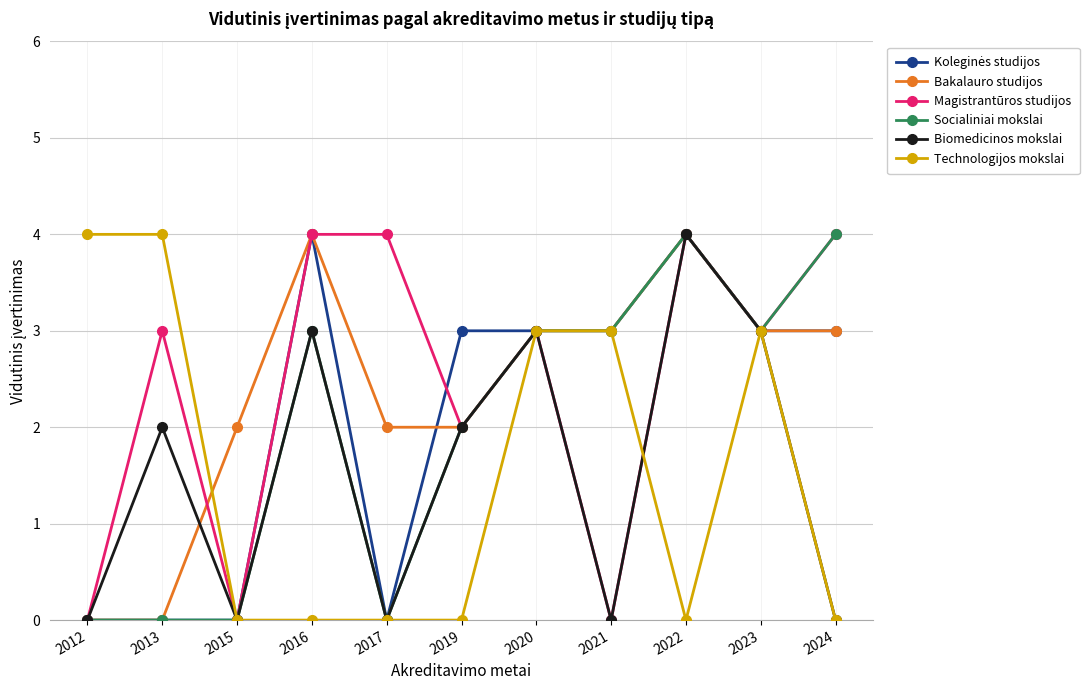

True or false: Magistrantūros studijos has more than 0 points higher than both neighbors.

True